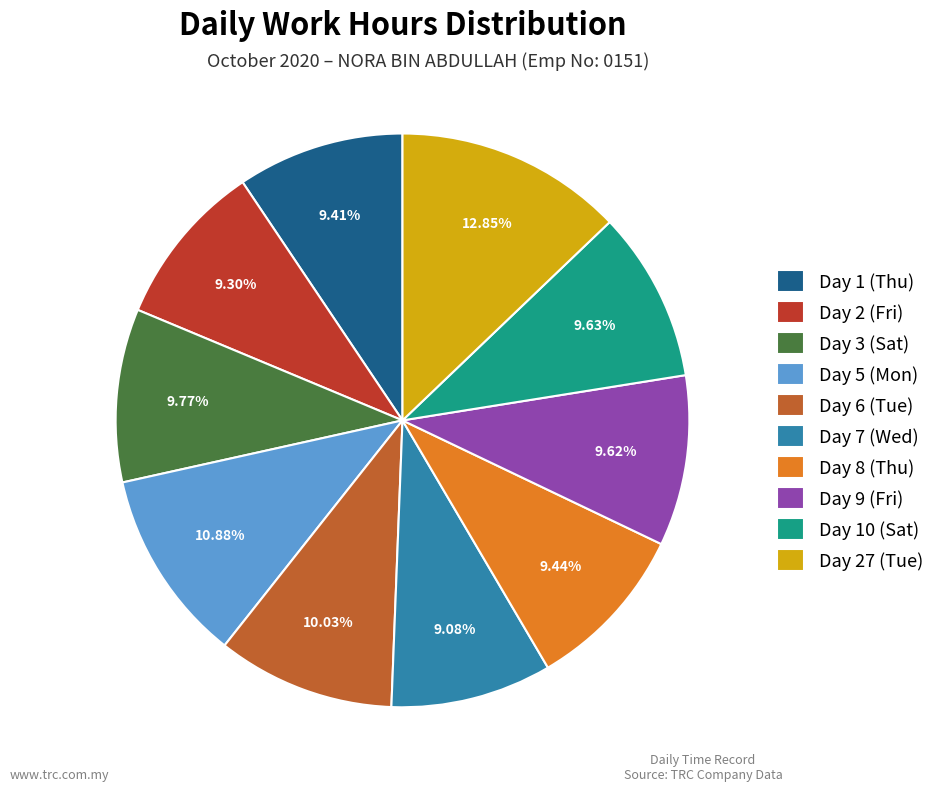

True or false: Day 9 (Fri) accounts for 3% of the total.

False